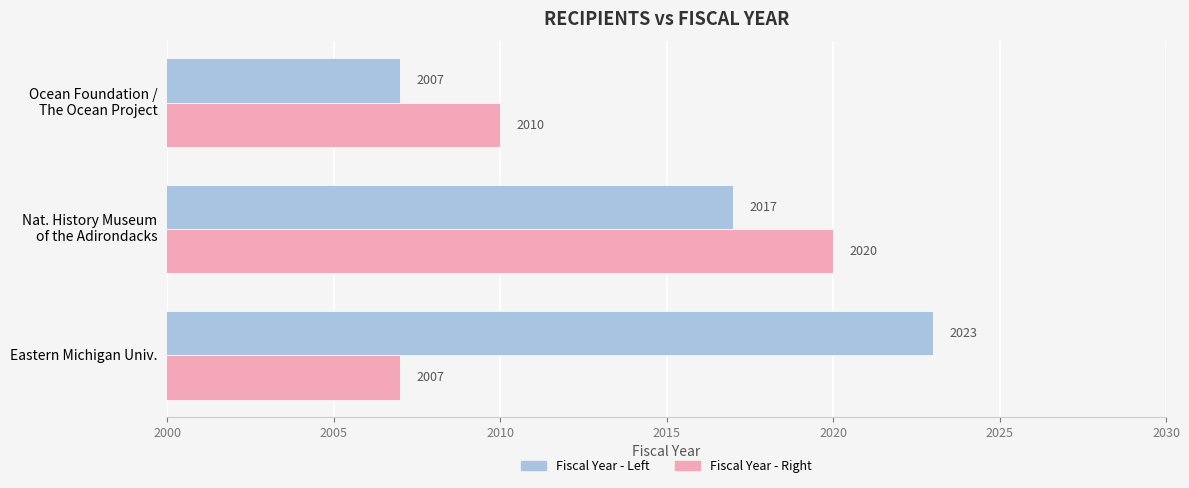

What is the difference between the maximum and minimum values in the Fiscal Year - Left series?

16